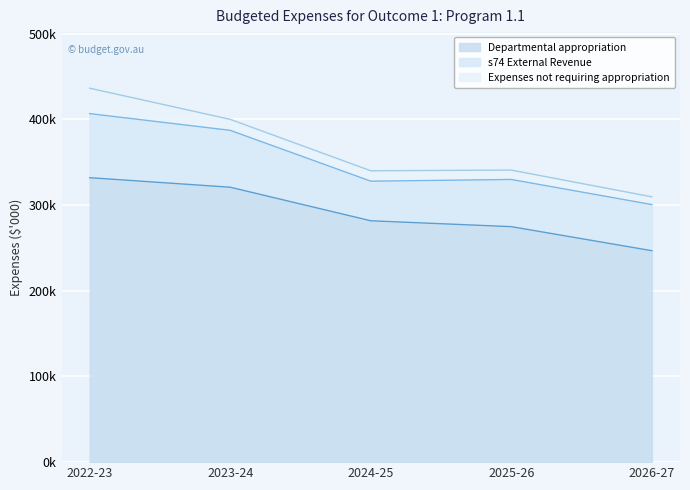

Is it true that Expenses not requiring appropriation equals 5590 at 2023-24?

False